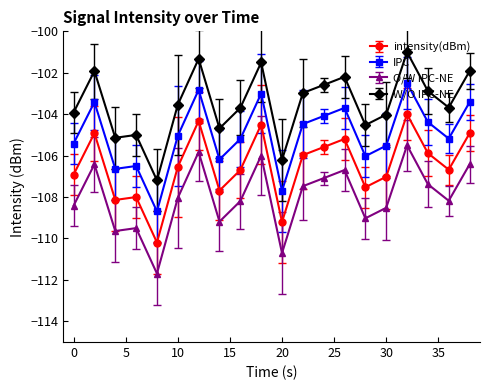

What is the minimum value shown in the chart?

-111.7